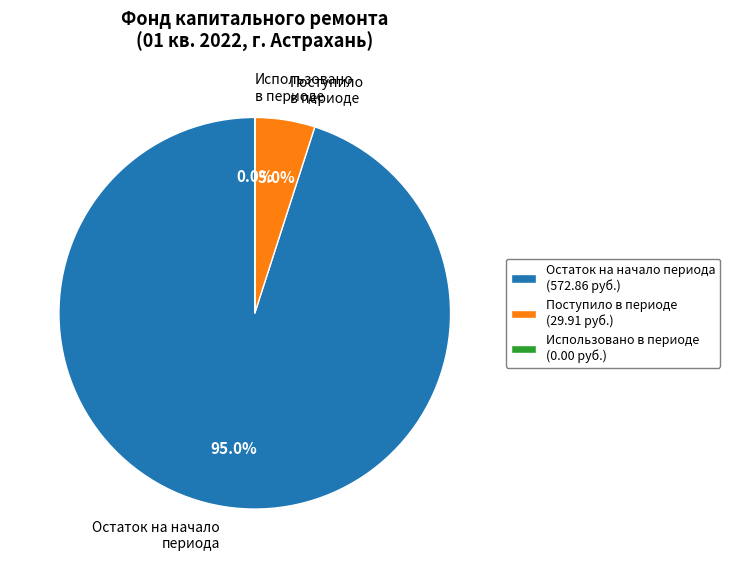

Is it true that Поступило в периоде is 5% of the pie?

True